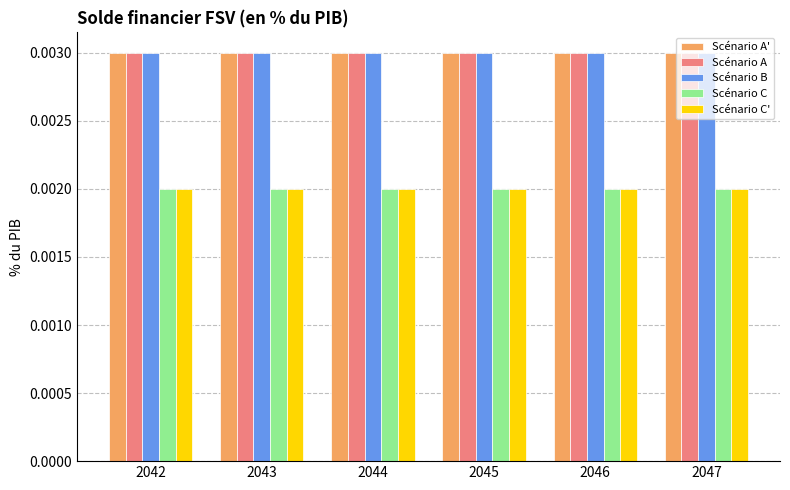

At how many categories does at least one series exceed 0?

6